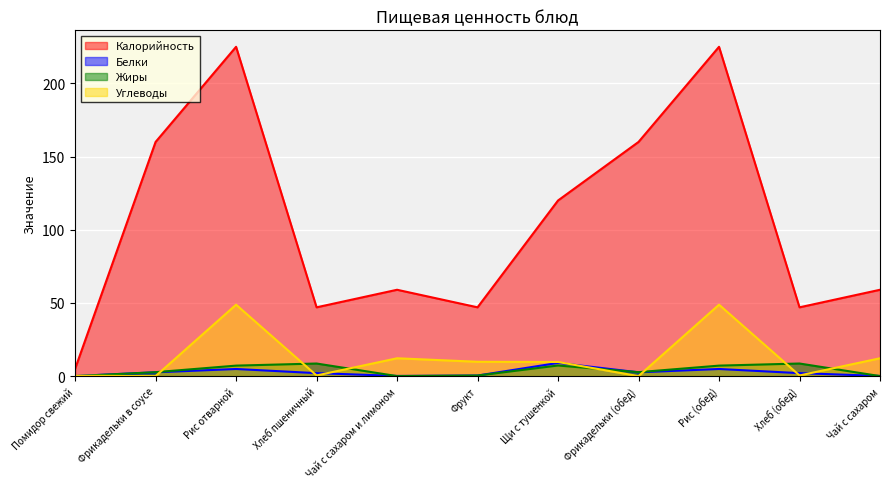

What is the label of the 5th point from the right?

Щи с тушенкой